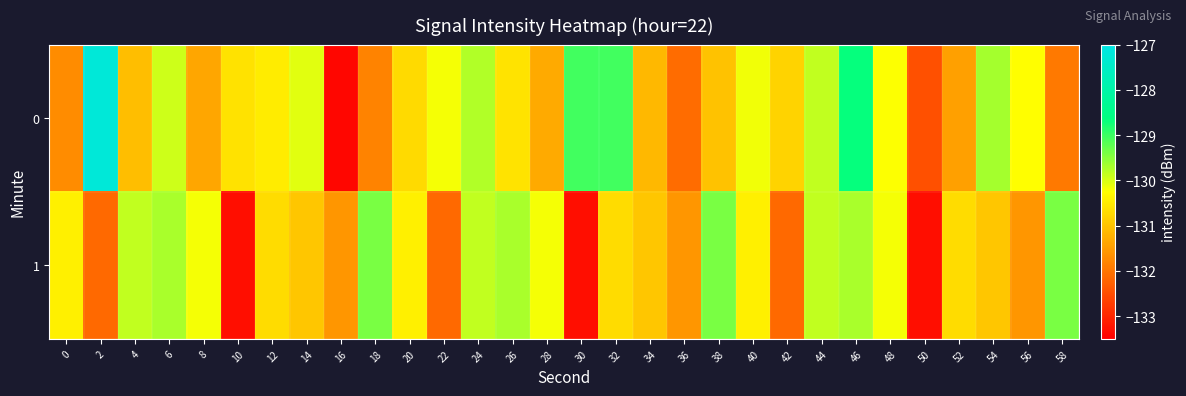

Rank the series by their maximum value, from highest to lowest.

0, 1